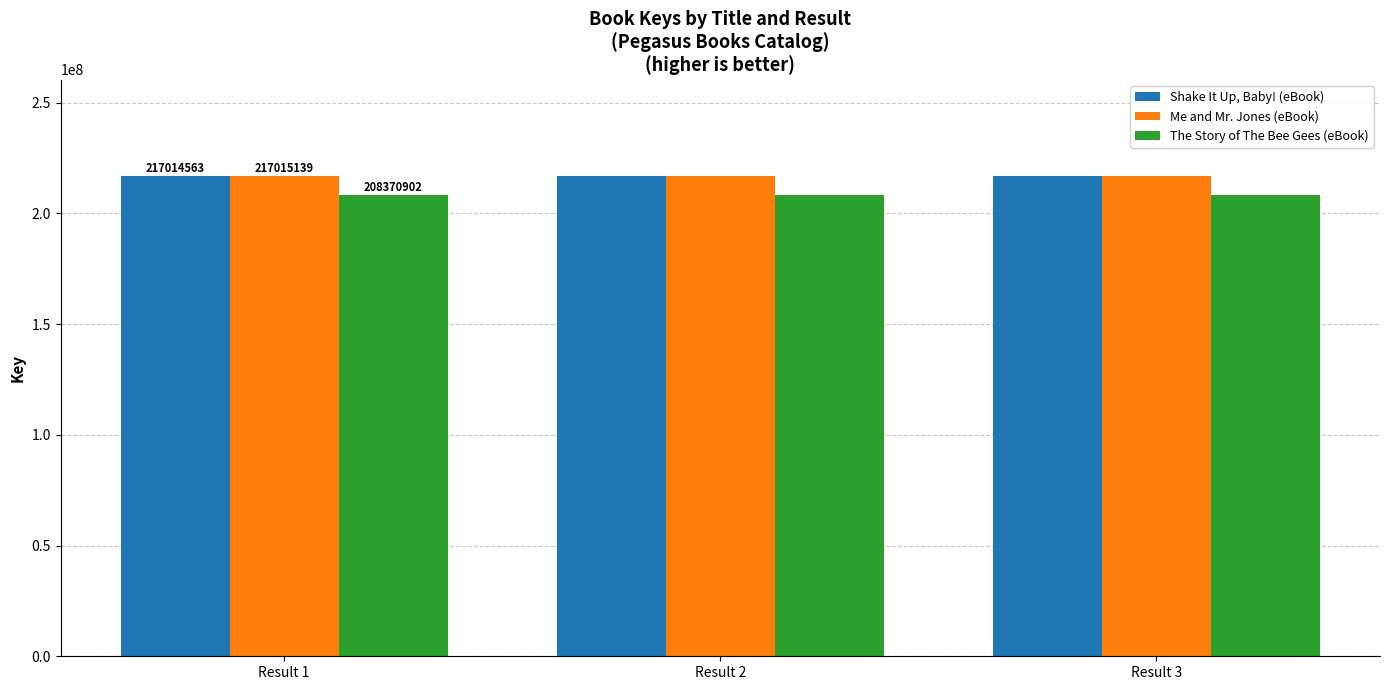

What is the average value of the Me and Mr. Jones (eBook) series?

217015139